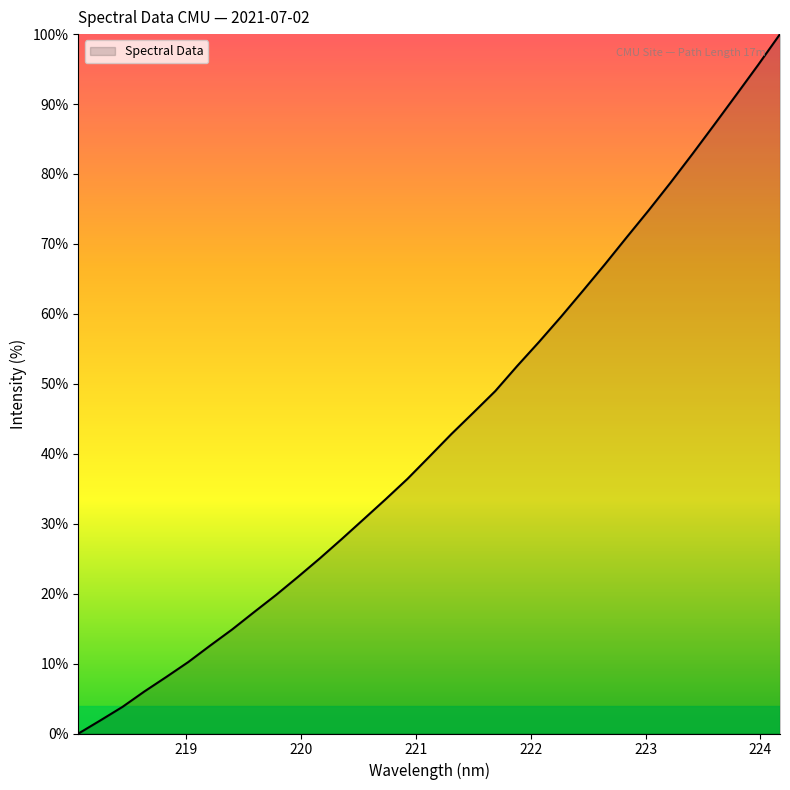

What is the maximum value shown in the chart?

100.0